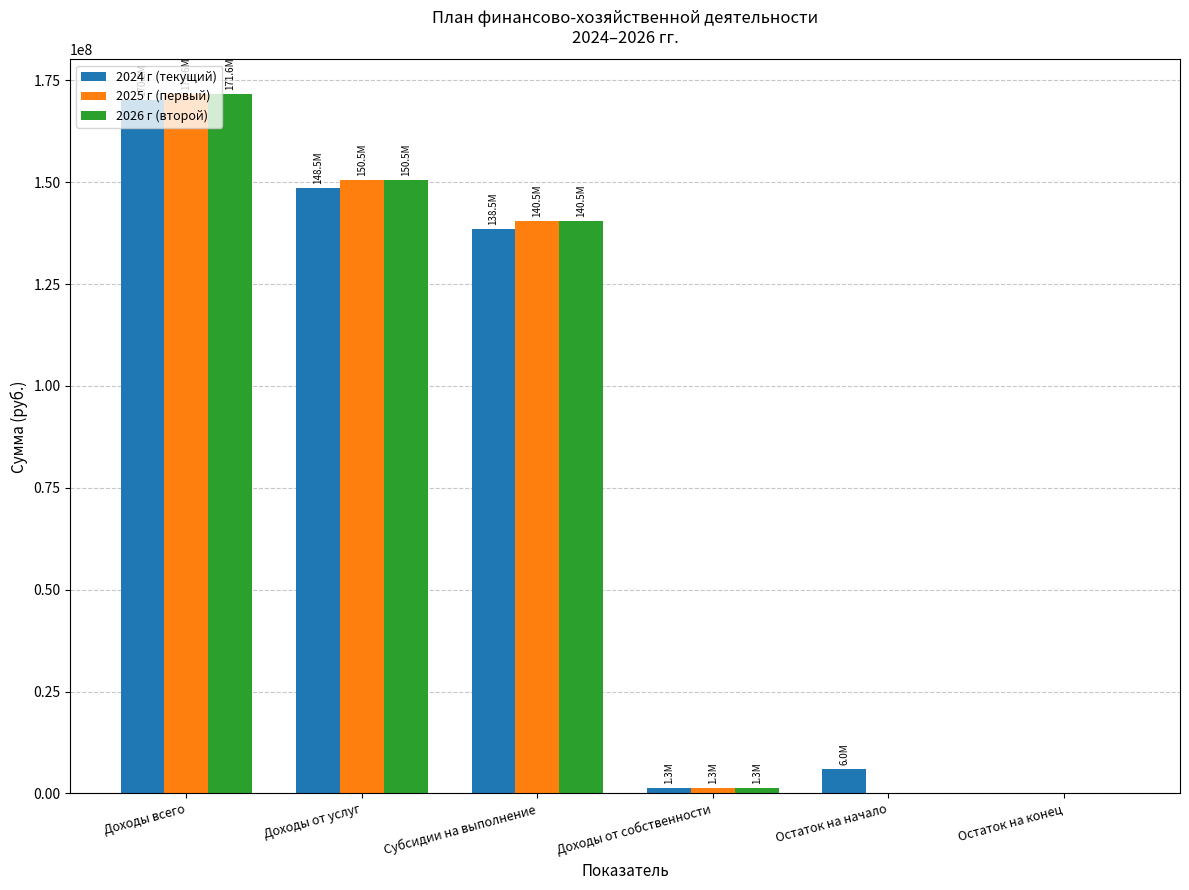

Is it true that 2026 г (второй) equals 228881548.9 at Доходы от услуг?

False